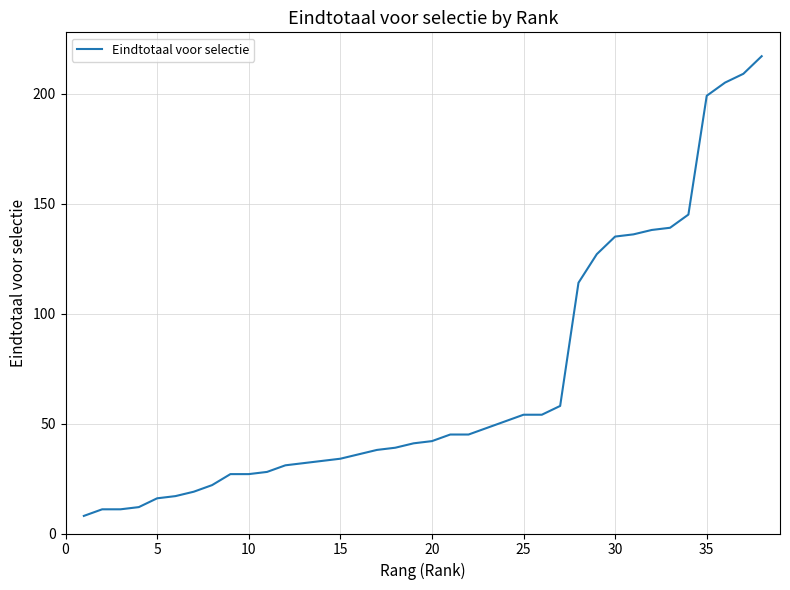

What is the greatest value displayed?

217